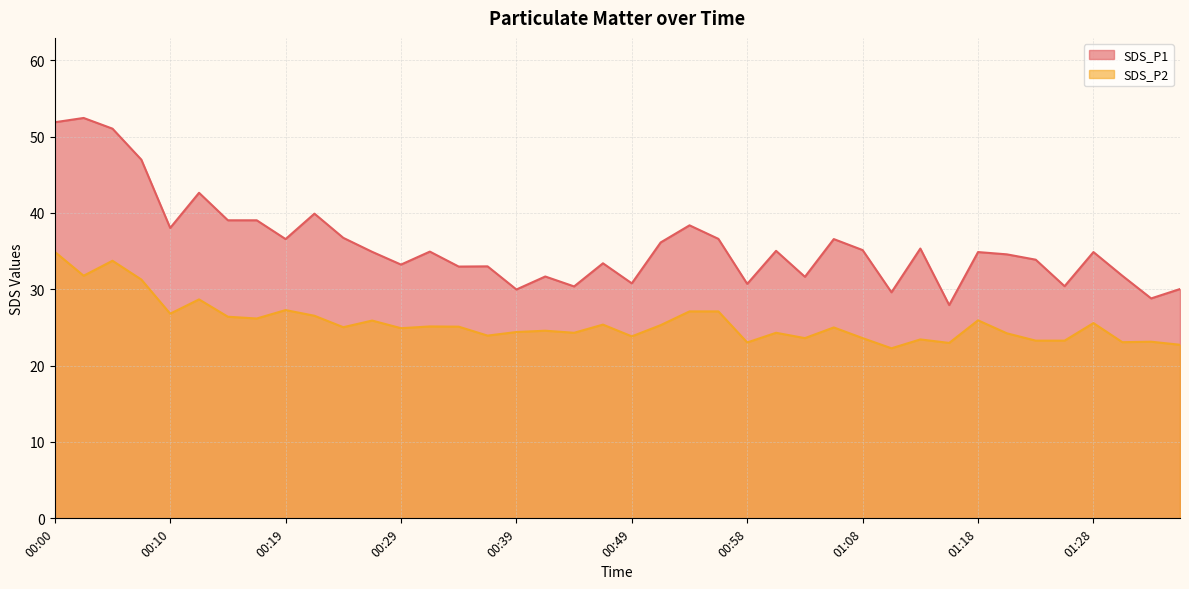

What is the label of the 8th point from the right?

01:18